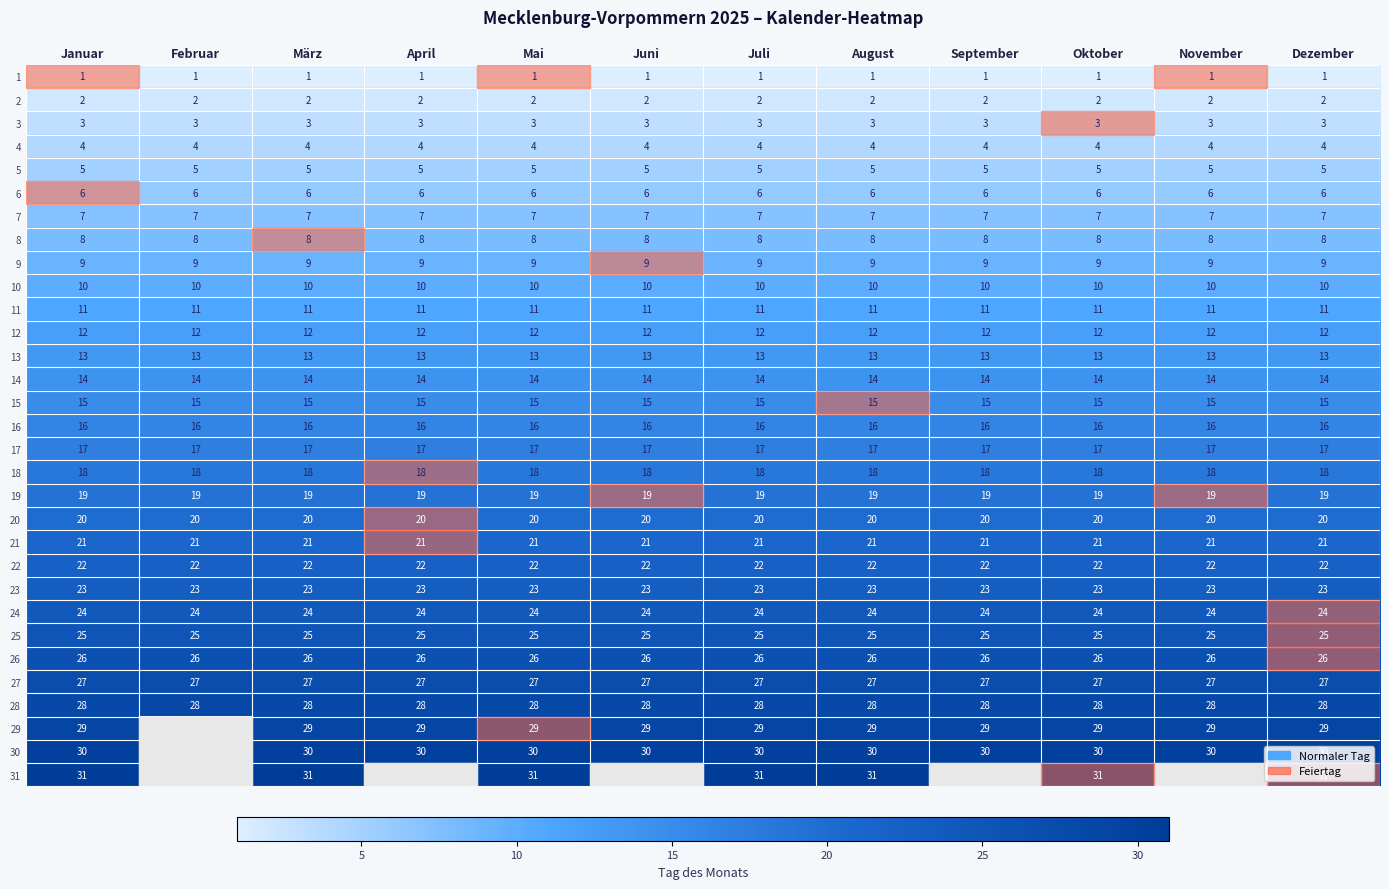

What is the spread (max minus min) of values at Januar?

30